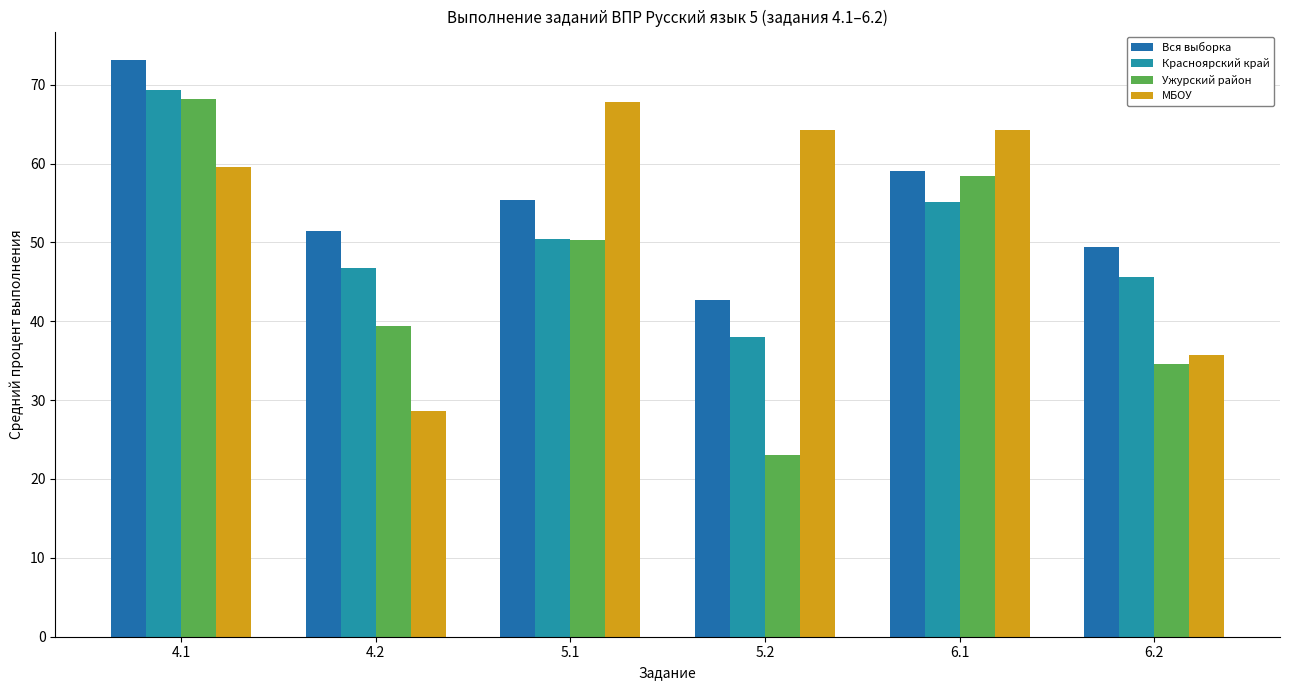

What position from the right is 5.2?

3